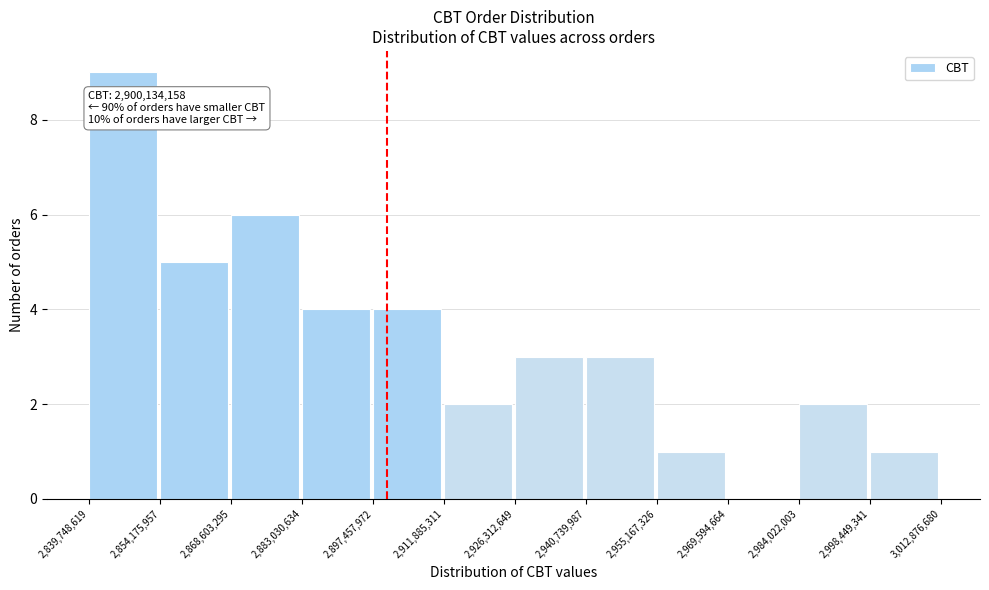

Which range on the x-axis has the tallest bar?

2,839,748,619 to 2,854,175,957